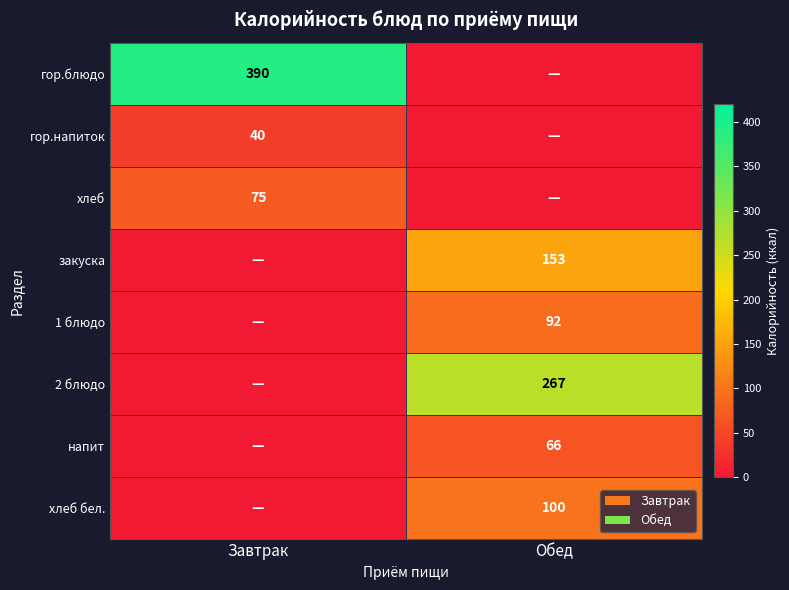

The value of гор.напиток at Завтрак is 28. True or false?

False